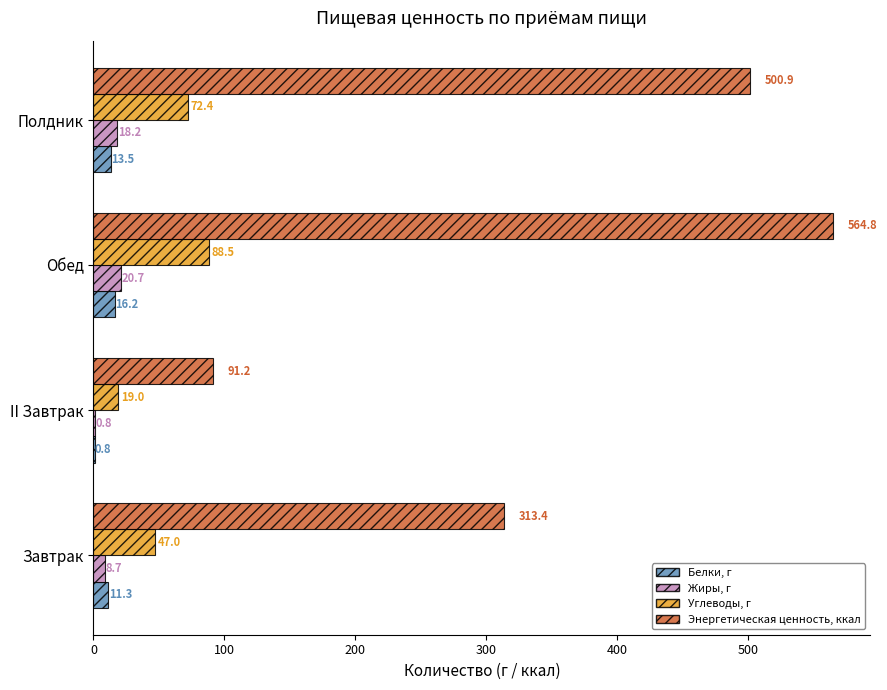

What is the total value across all series at Полдник?

605.0